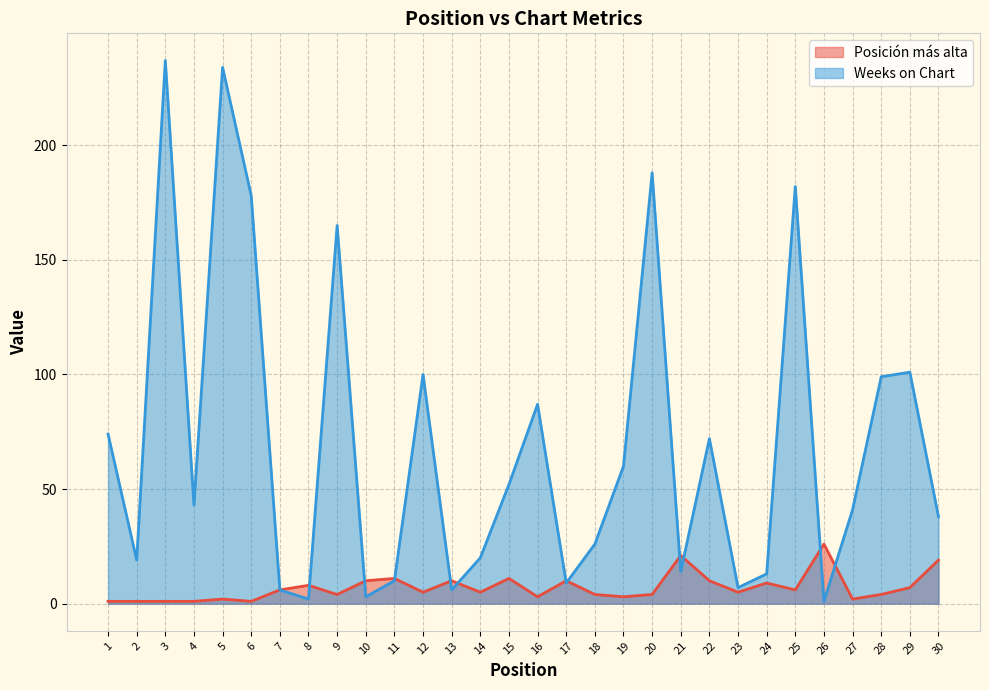

What is the difference between the highest and lowest values at 28?

95